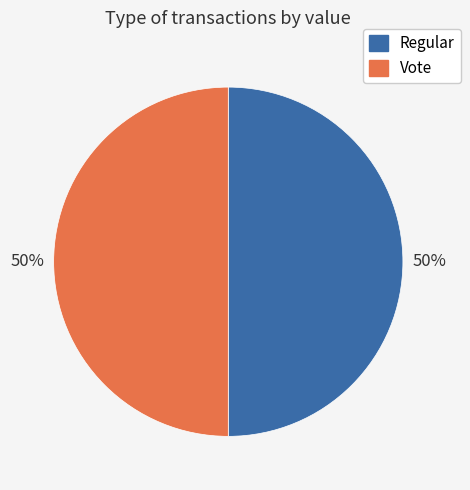

To the nearest percent, what percentage of the pie is Vote?

50%